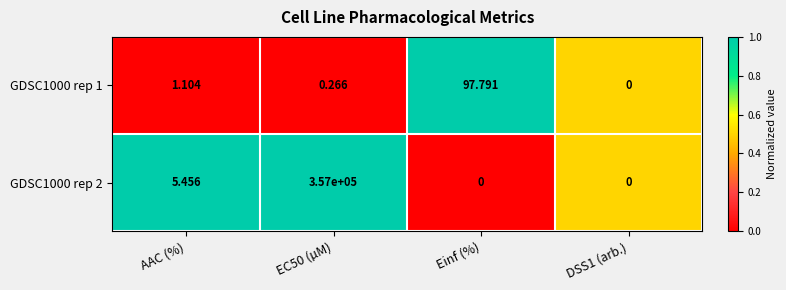

What is the total value across all series at DSS1 (arb.)?

0.0